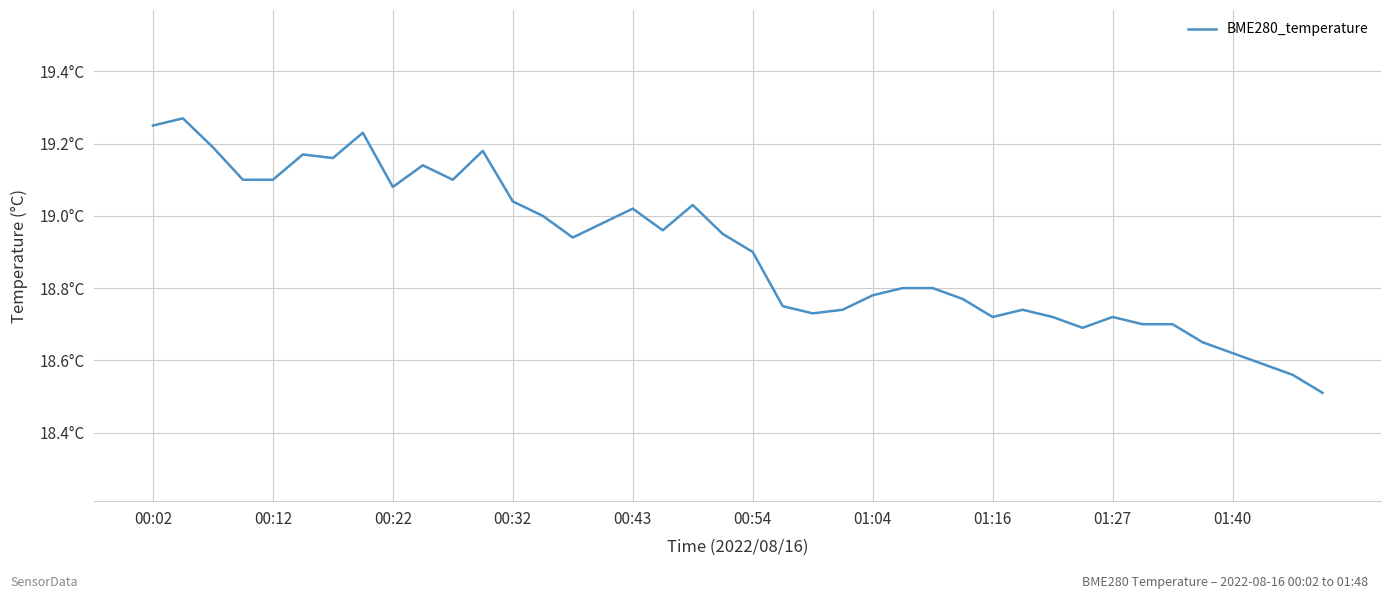

Where is the data nearest to the value 18?

39